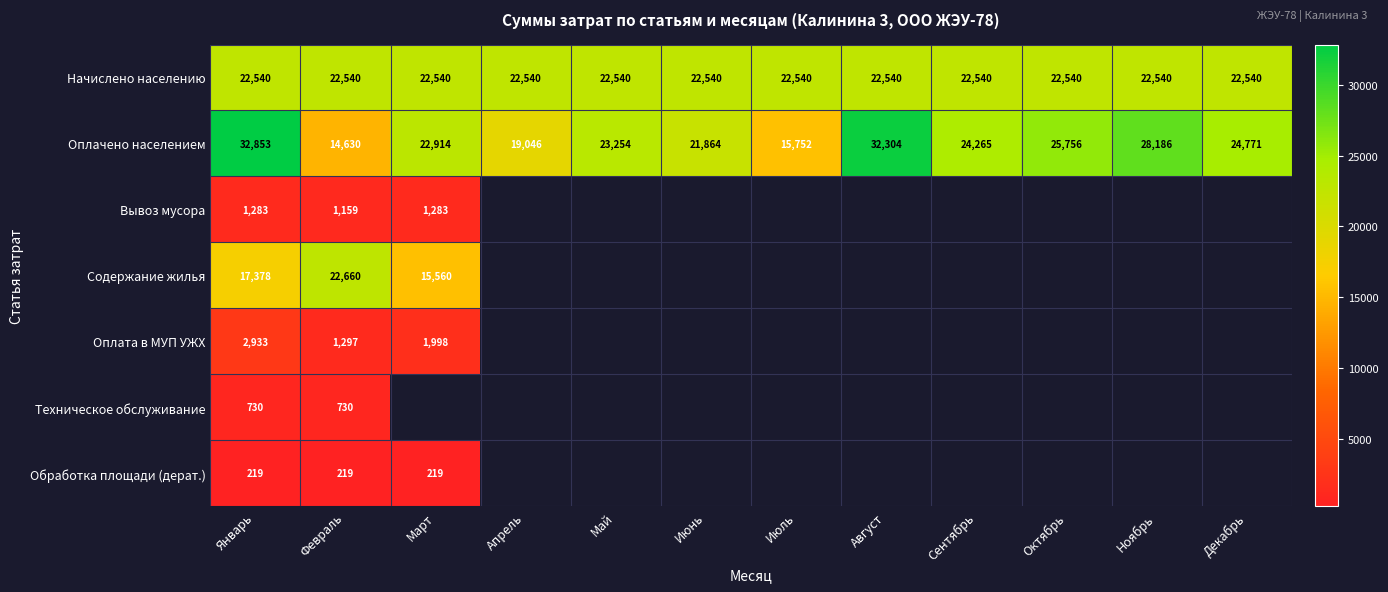

Which series has the largest total across all categories?

Оплачено населением